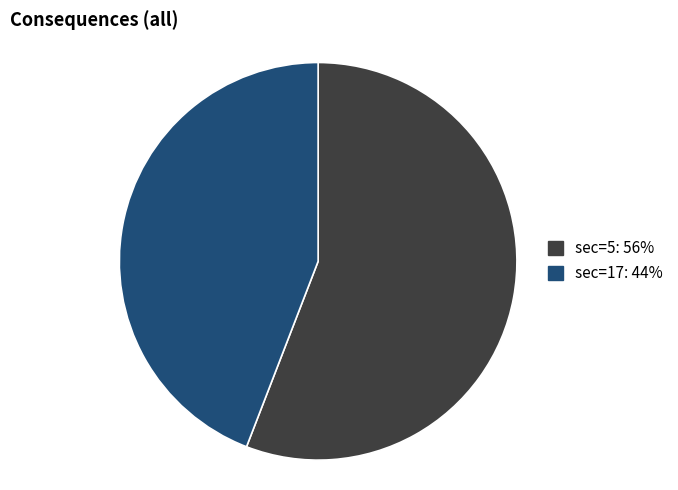

Is there any slice that represents more than half of the pie?

Yes